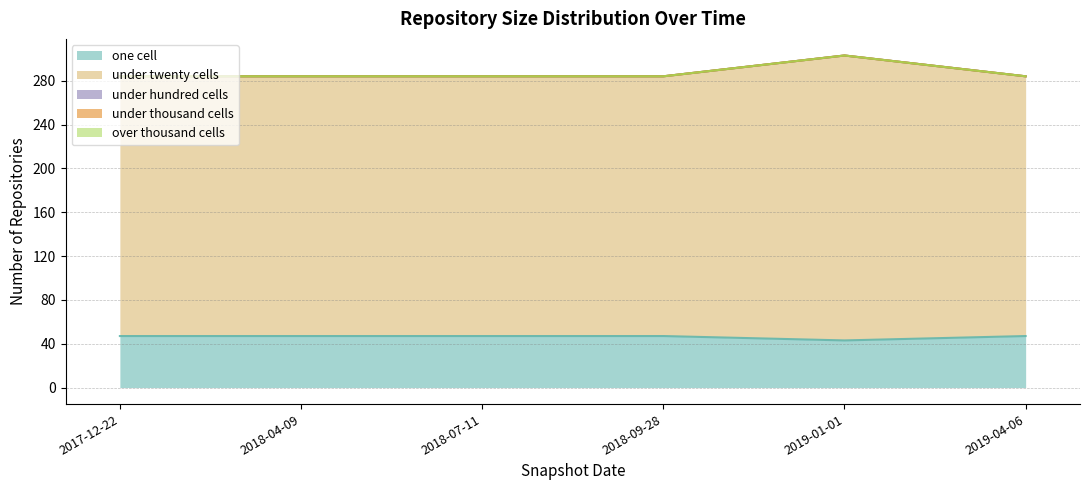

Does the chart have visible grid lines?

Yes